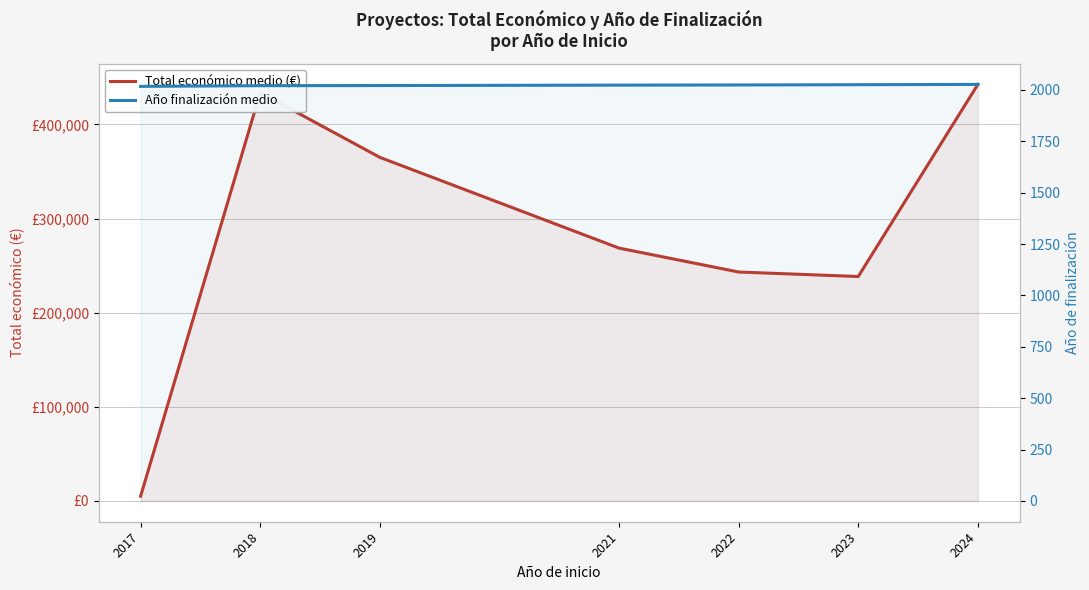

List the labels in order of Año finalización medio value, largest first.

2024, 2023, 2022, 2021, 2019, 2018, 2017